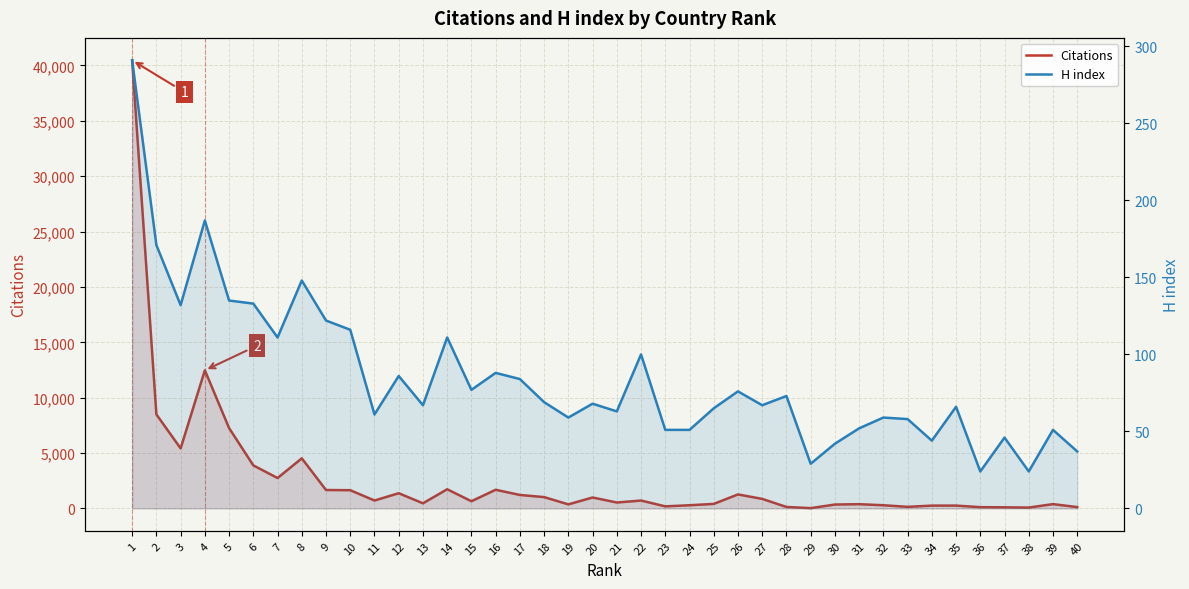

Reading left to right, what are all the values shown in this chart?

Citations: 1=40468	2=8488	3=5420	4=12470	5=7254	6=3885	7=2744	8=4521	9=1661	10=1644	11=712	12=1371	13=460	14=1730	15=648	16=1683	17=1214	18=1021	19=364	20=986	21=533	22=710	23=185	24=285	25=407	26=1262	27=860	28=131	29=24	30=350	31=382	32=286	33=140	34=252	35=254	36=112	37=98	38=75	39=387	40=118
H index: 1=291	2=171	3=132	4=187	5=135	6=133	7=111	8=148	9=122	10=116	11=61	12=86	13=67	14=111	15=77	16=88	17=84	18=69	19=59	20=68	21=63	22=100	23=51	24=51	25=65	26=76	27=67	28=73	29=29	30=42	31=52	32=59	33=58	34=44	35=66	36=24	37=46	38=24	39=51	40=37